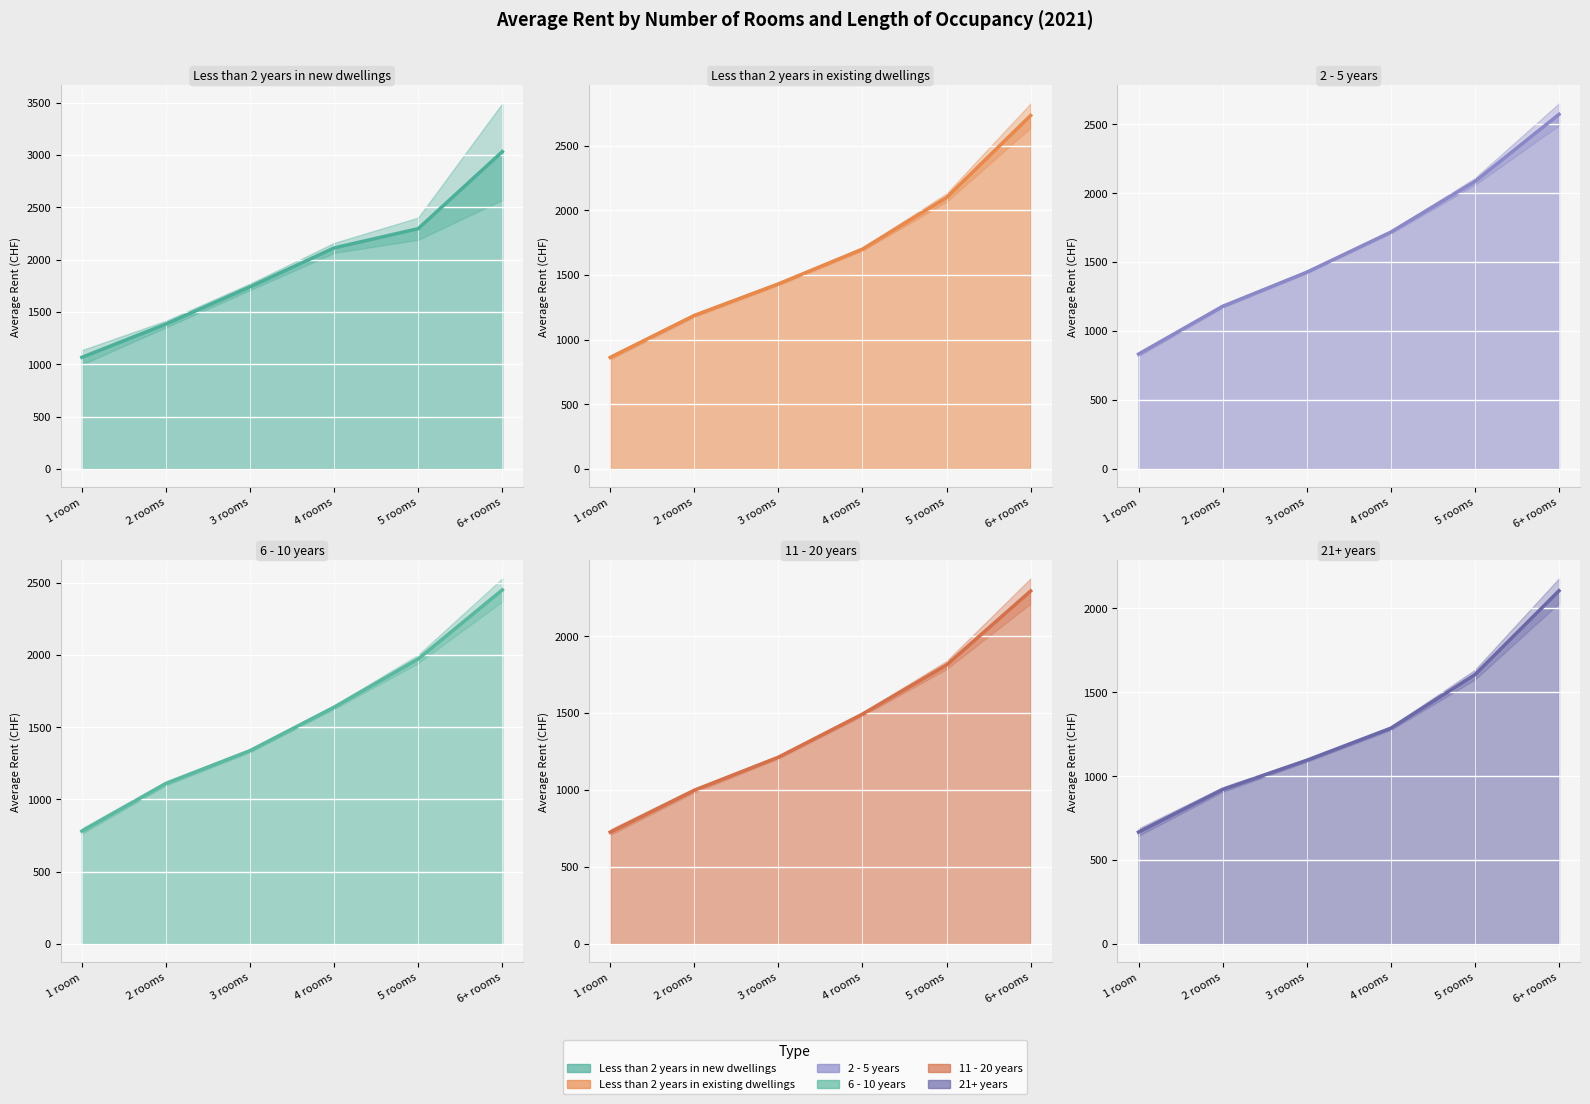

How many lines are shown in the chart?

6